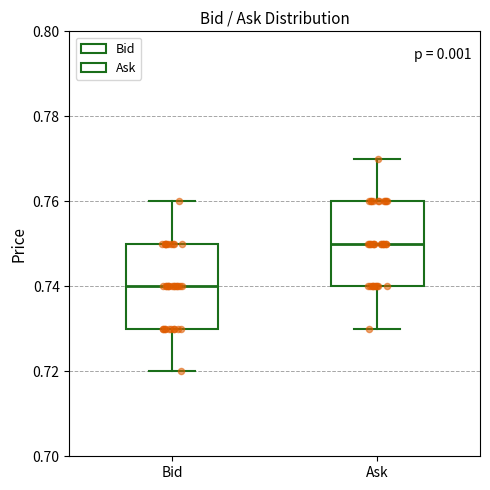

Which box's median line is the lowest?

Bid